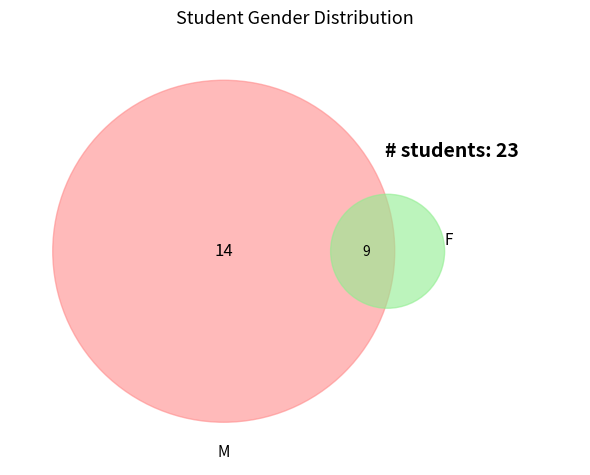

Does M account for over 50% of the chart?

Yes